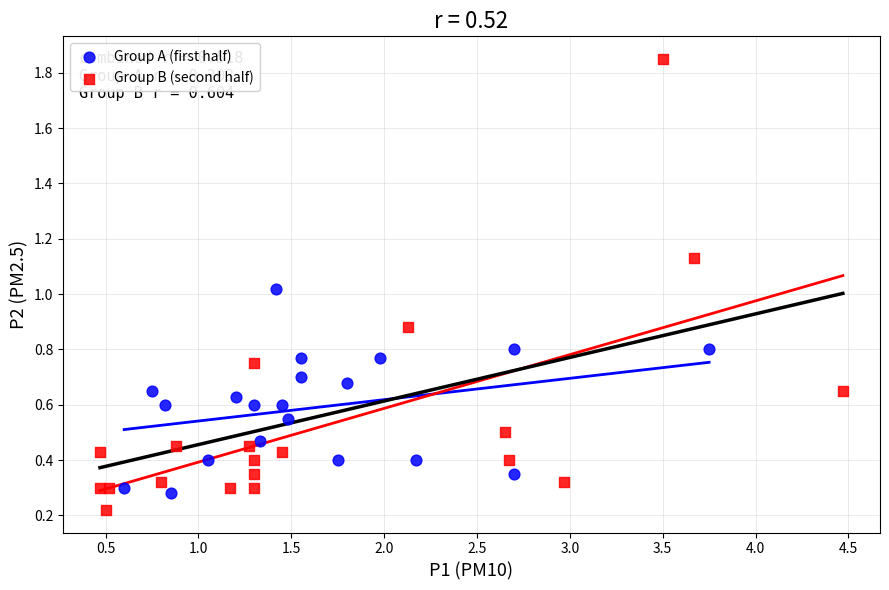

Which series contains the lowest Y value?

Group B (second half)